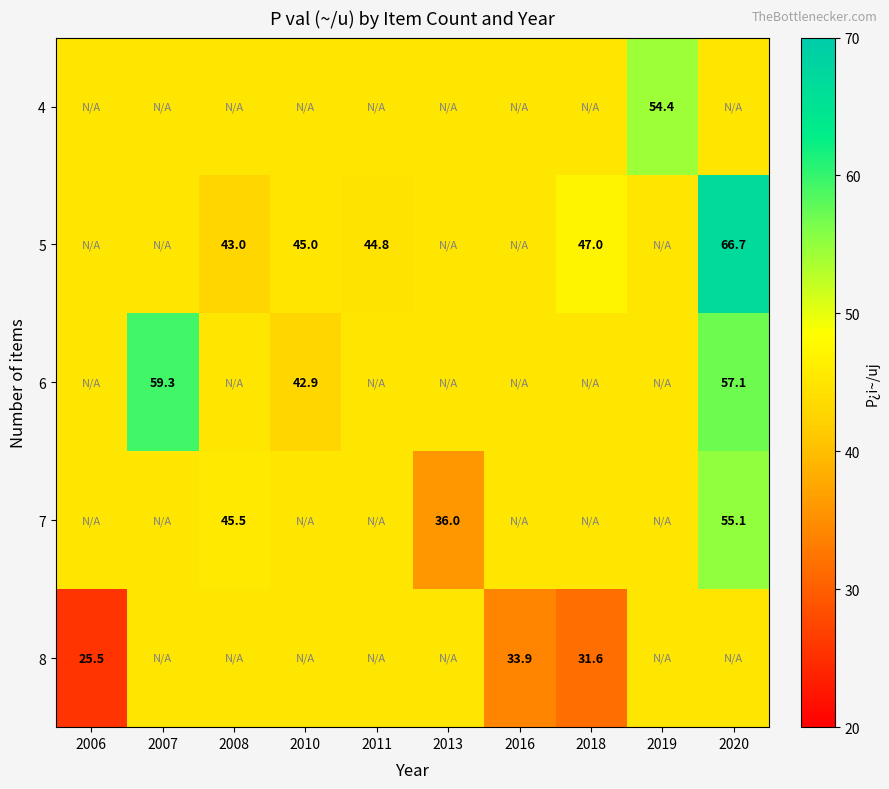

Is it true that 5 equals 64.5 at 2011?

False